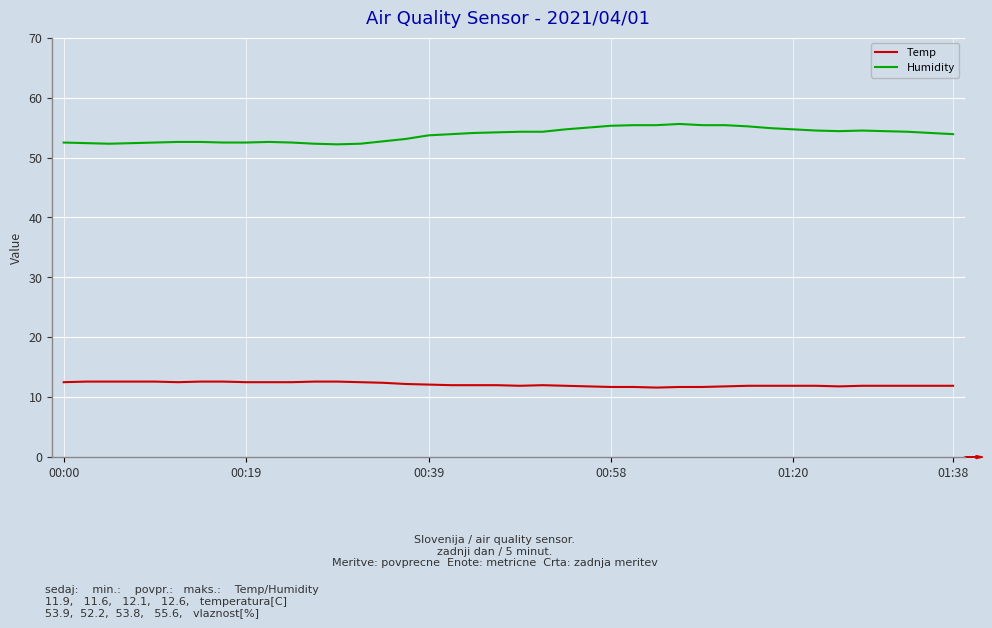

True or false: Humidity and Temp intersect in this chart.

False